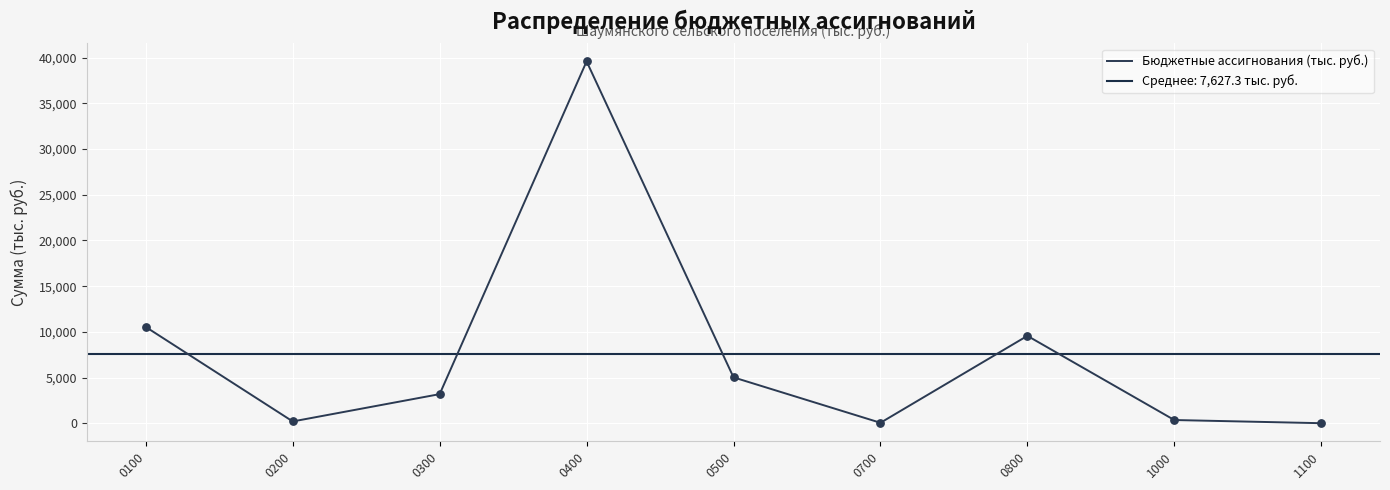

Which has a higher value, 0700 or 0400?

0400